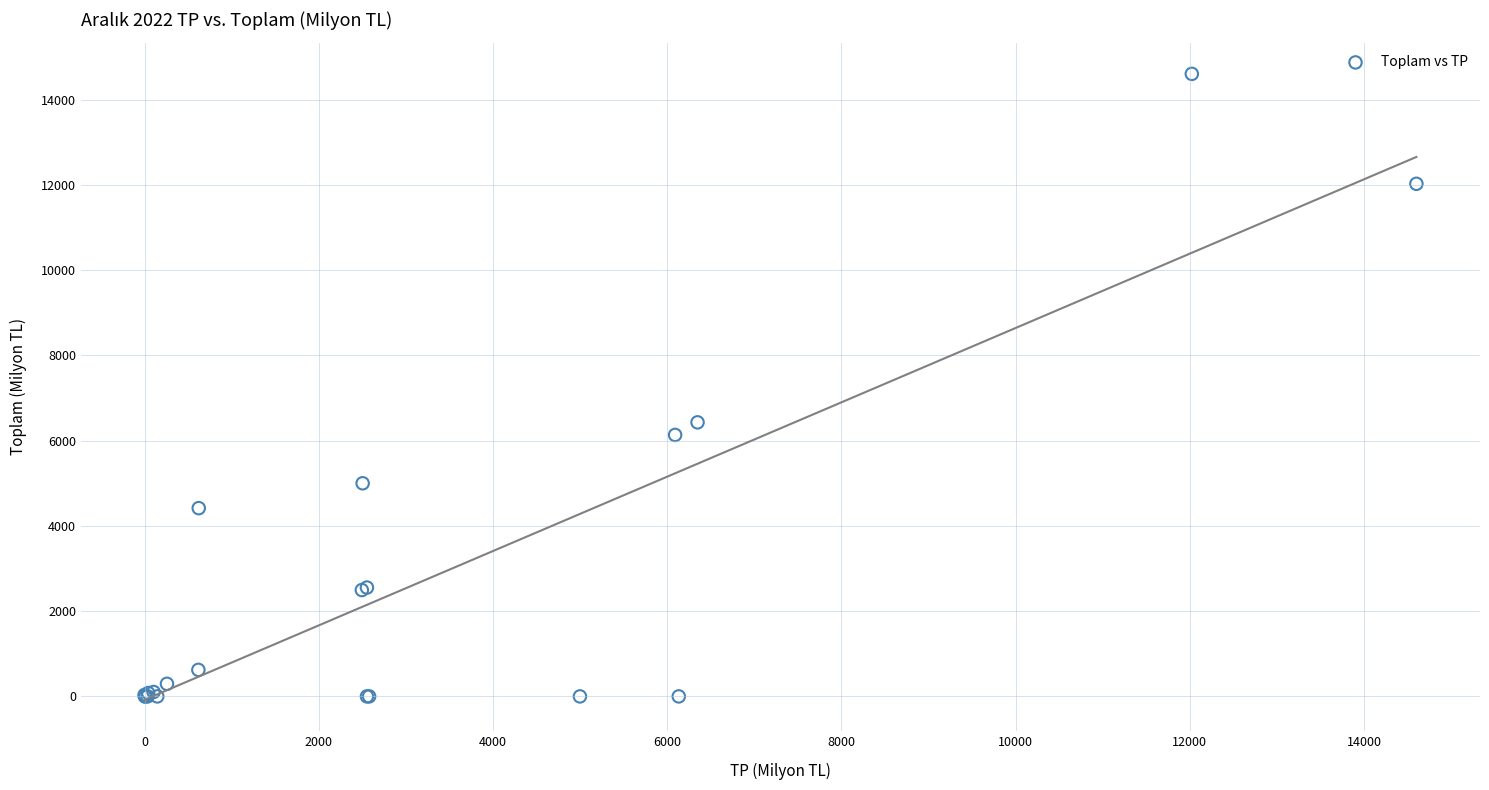

What Y value in the scatter plot is closest to 7301?

6428.5